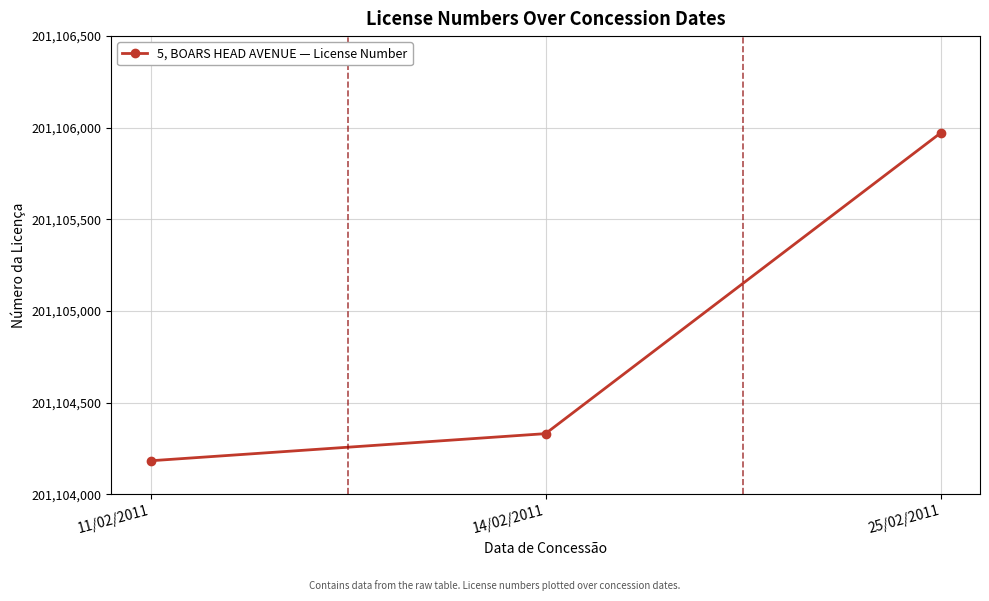

List the labels in order of value, largest first.

25/02/2011, 14/02/2011, 11/02/2011